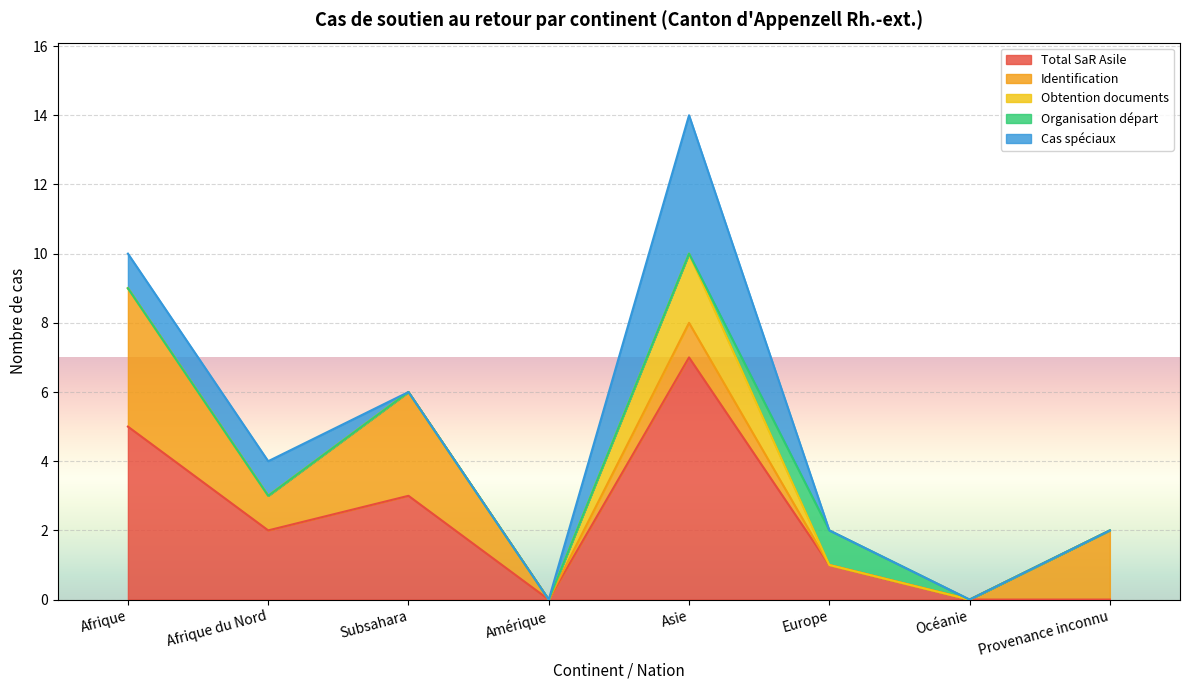

What is the label of the 5th point from the right?

Amérique